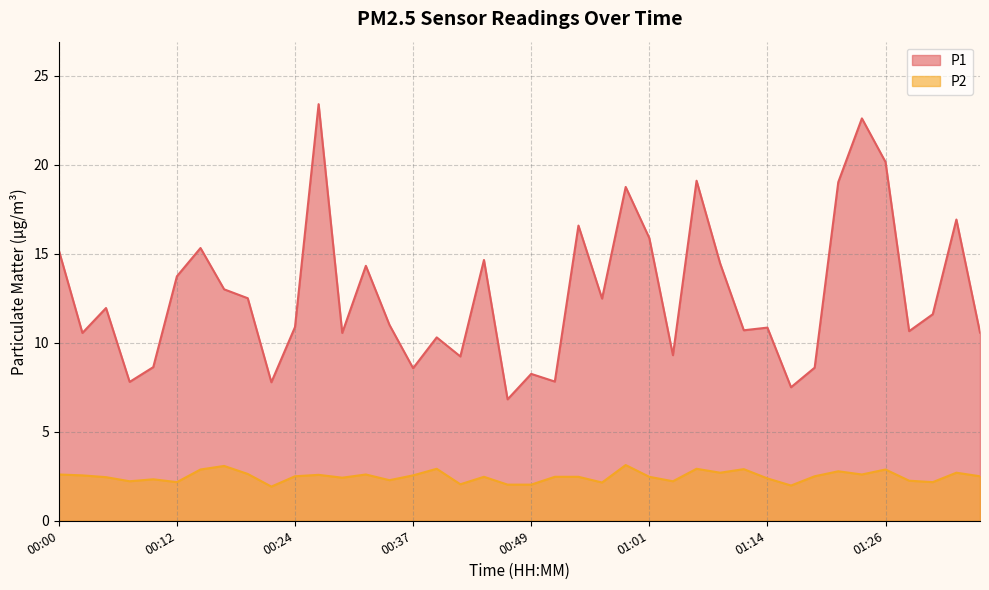

Between 00:39 and 01:04, which is larger?

00:39